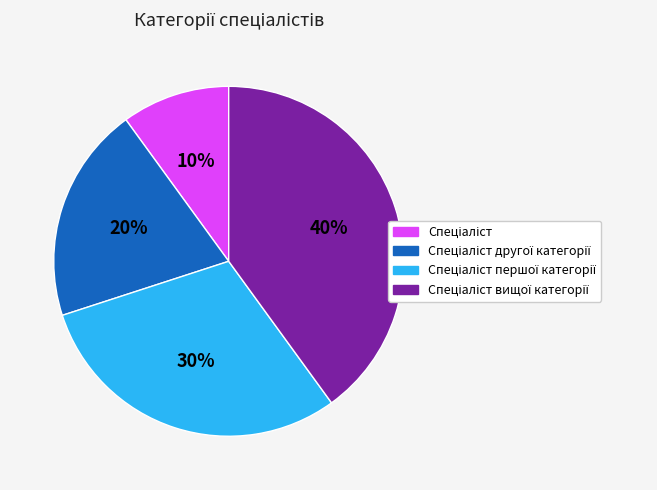

Does any single category account for the majority?

No